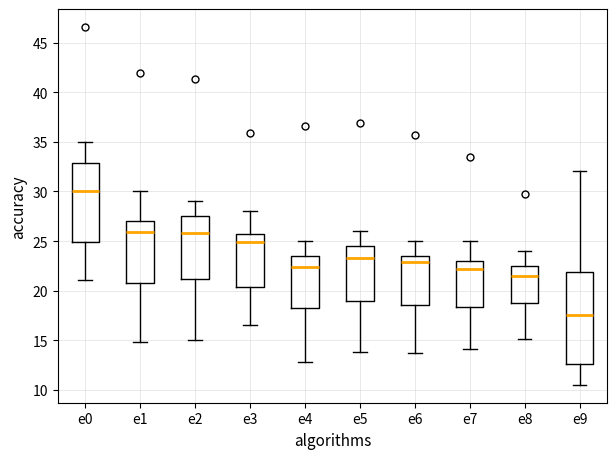

Reading left to right, read every box against the y-axis: the position of its median line, the range the box covers, and the ends of its whiskers. The values are not printed on the chart, so give them approximately, as read against the axis.

e0: median 30.0, box 25.0 to 33.0, whiskers 21.0 to 35.0
e1: median 26.0, box 21.0 to 27.0, whiskers 15.0 to 30.0
e2: median 26.0, box 21.0 to 27.5, whiskers 15.0 to 29.0
e3: median 25.0, box 20.5 to 26.0, whiskers 16.5 to 28.0
e4: median 22.5, box 18.5 to 23.5, whiskers 13.0 to 25.0
e5: median 23.5, box 19.0 to 24.5, whiskers 14.0 to 26.0
e6: median 23.0, box 18.5 to 23.5, whiskers 13.5 to 25.0
e7: median 22.0, box 18.5 to 23.0, whiskers 14.0 to 25.0
e8: median 21.5, box 19.0 to 22.5, whiskers 15.0 to 24.0
e9: median 17.5, box 12.5 to 22.0, whiskers 10.5 to 32.0